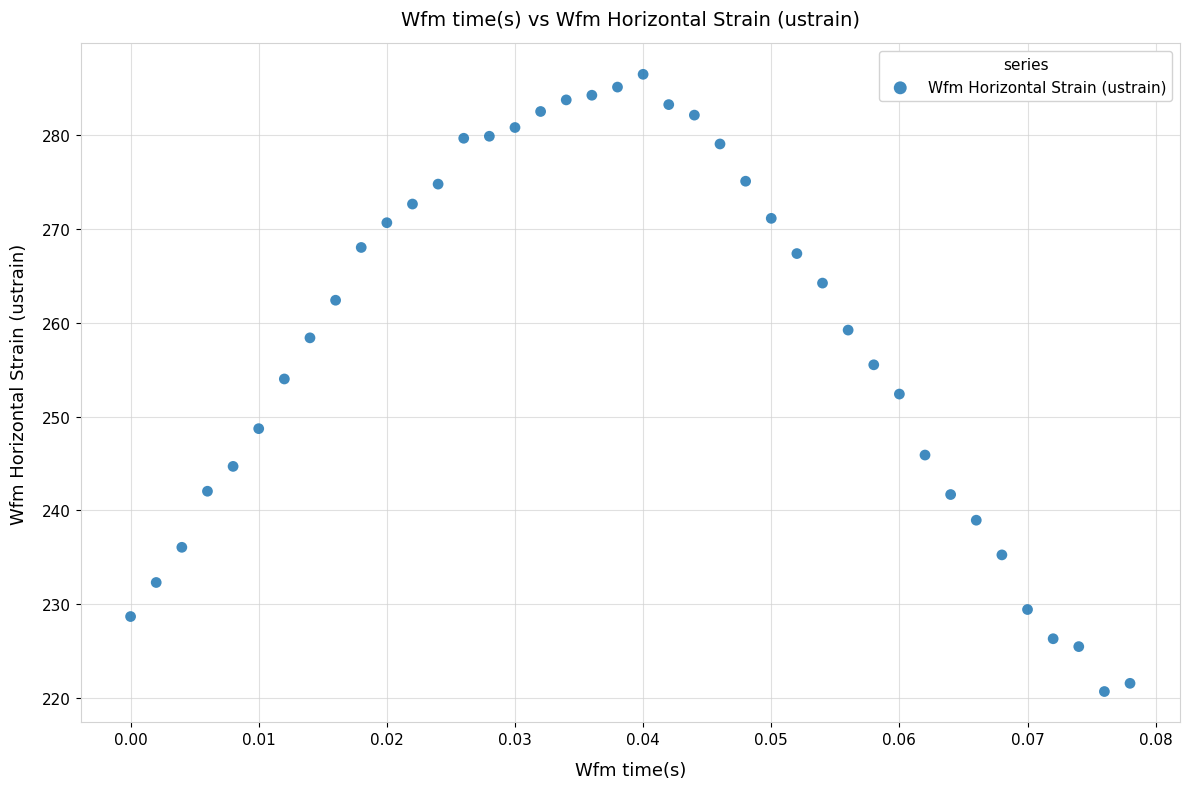

What is the range of Y values (max minus min)?

65.8